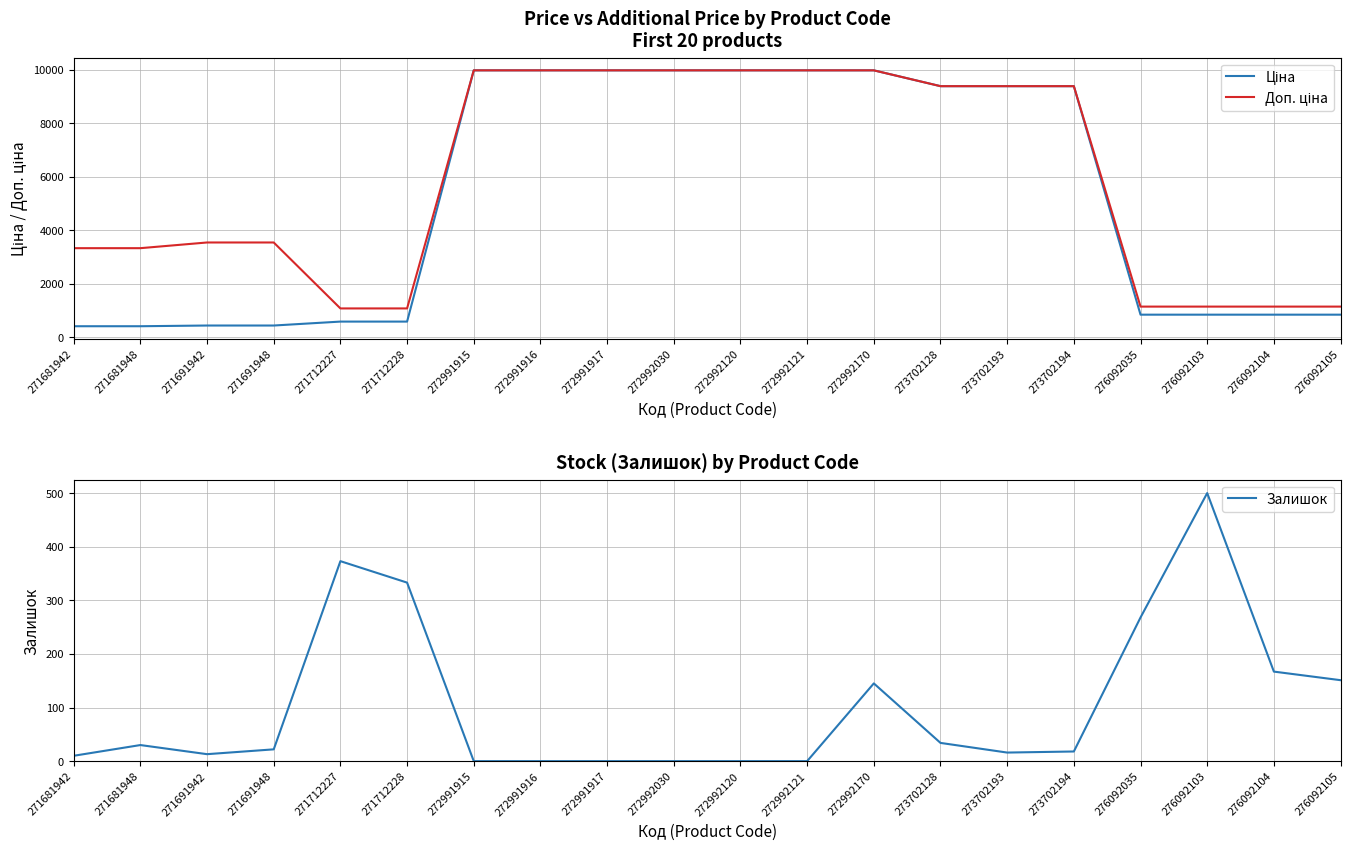

What is the sum of all Доп. ціна values?

118493.9